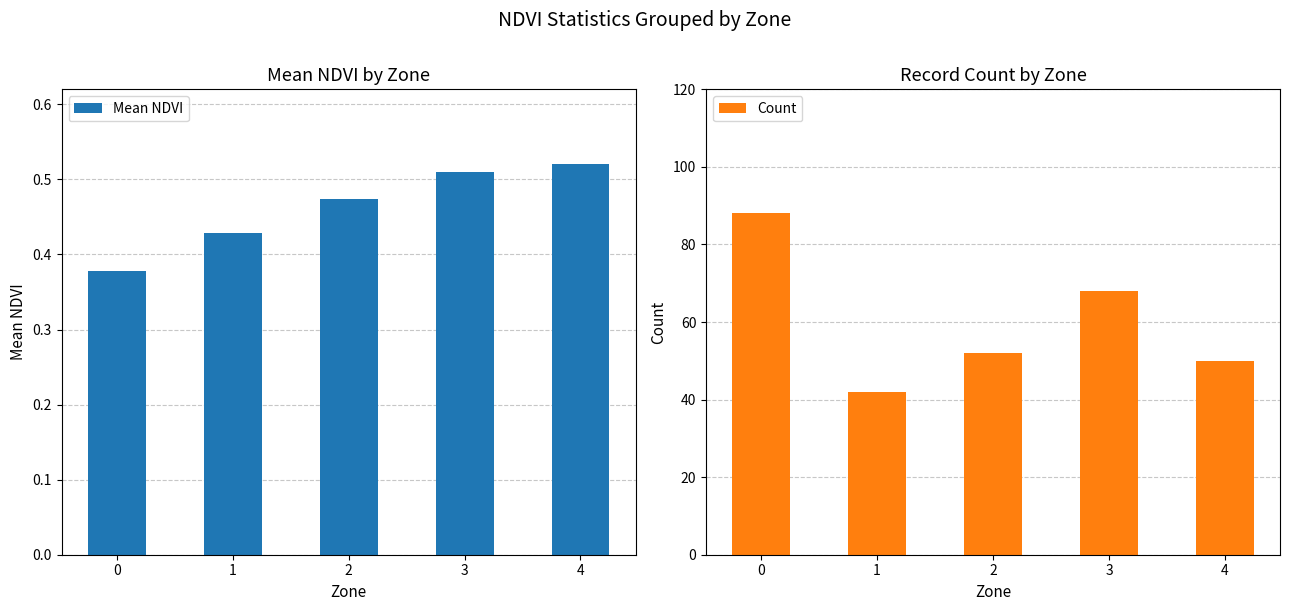

What is the approximate value of Count at 1?

42